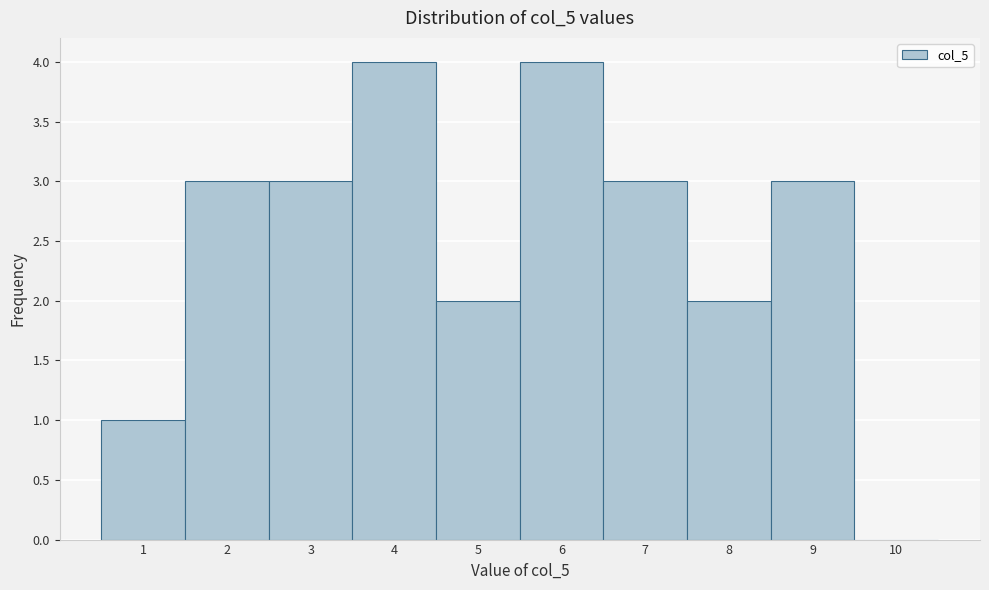

Reading left to right, what are all the values shown in this chart?

1=1	2=3	3=3	4=4	5=2	6=4	7=3	8=2	9=3	10=0